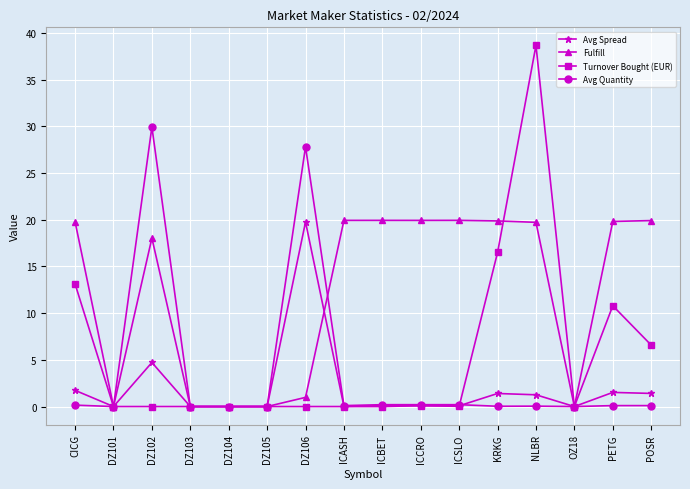

At which category does Avg Spread reach its first local peak?

DZ102